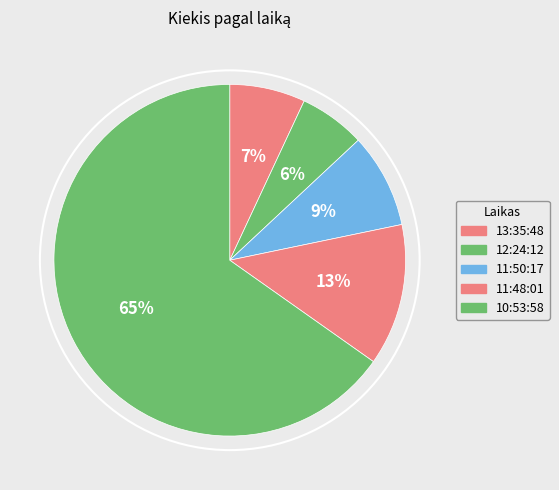

Which category has the biggest portion of the pie?

10:53:58